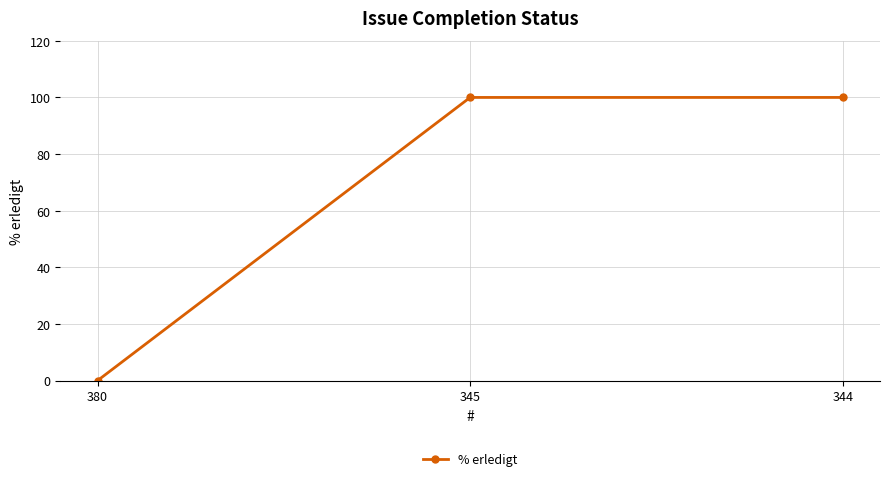

The chart shows a value of 162 at 345. True or false?

False